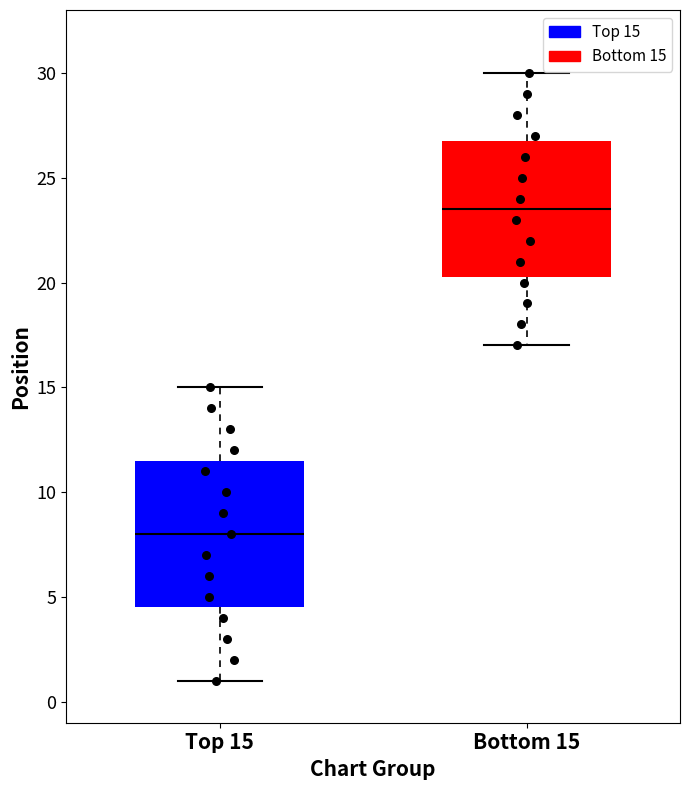

Reading left to right, read every box against the y-axis: the position of its median line, the range the box covers, and the ends of its whiskers. The values are not printed on the chart, so give them approximately, as read against the axis.

Top 15: median 8.0, box 4.5 to 11.5, whiskers 1.0 to 15.0
Bottom 15: median 23.5, box 20.5 to 27.0, whiskers 17.0 to 30.0